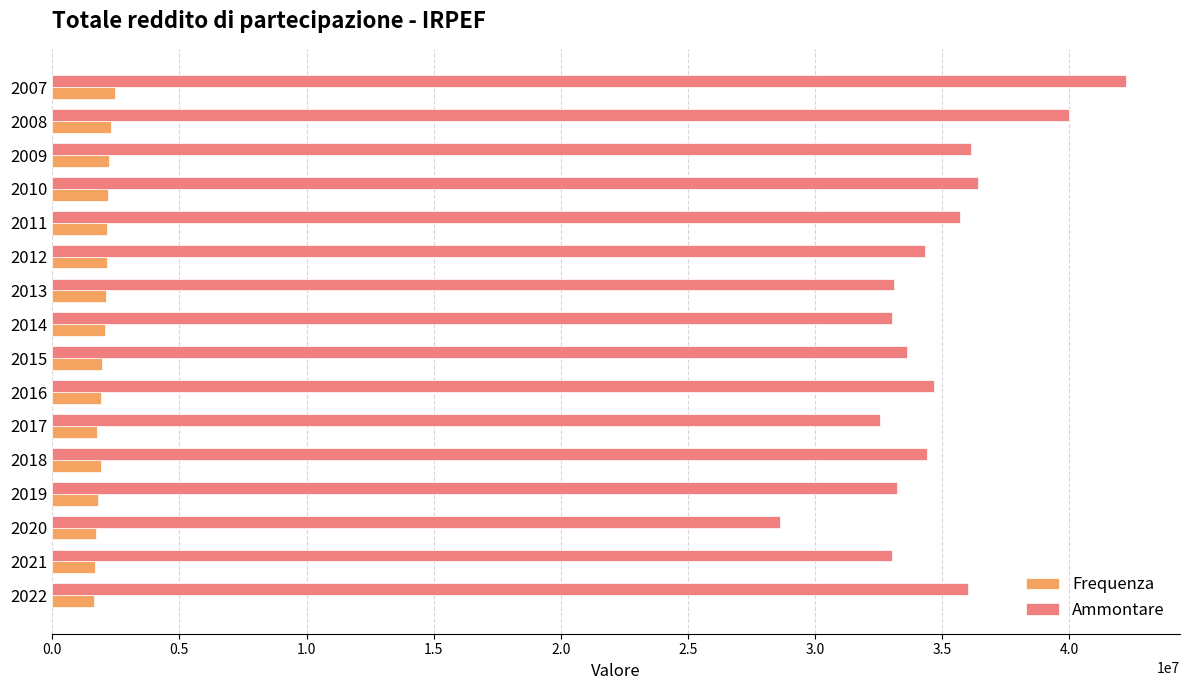

Count the number of categories in the chart.

16